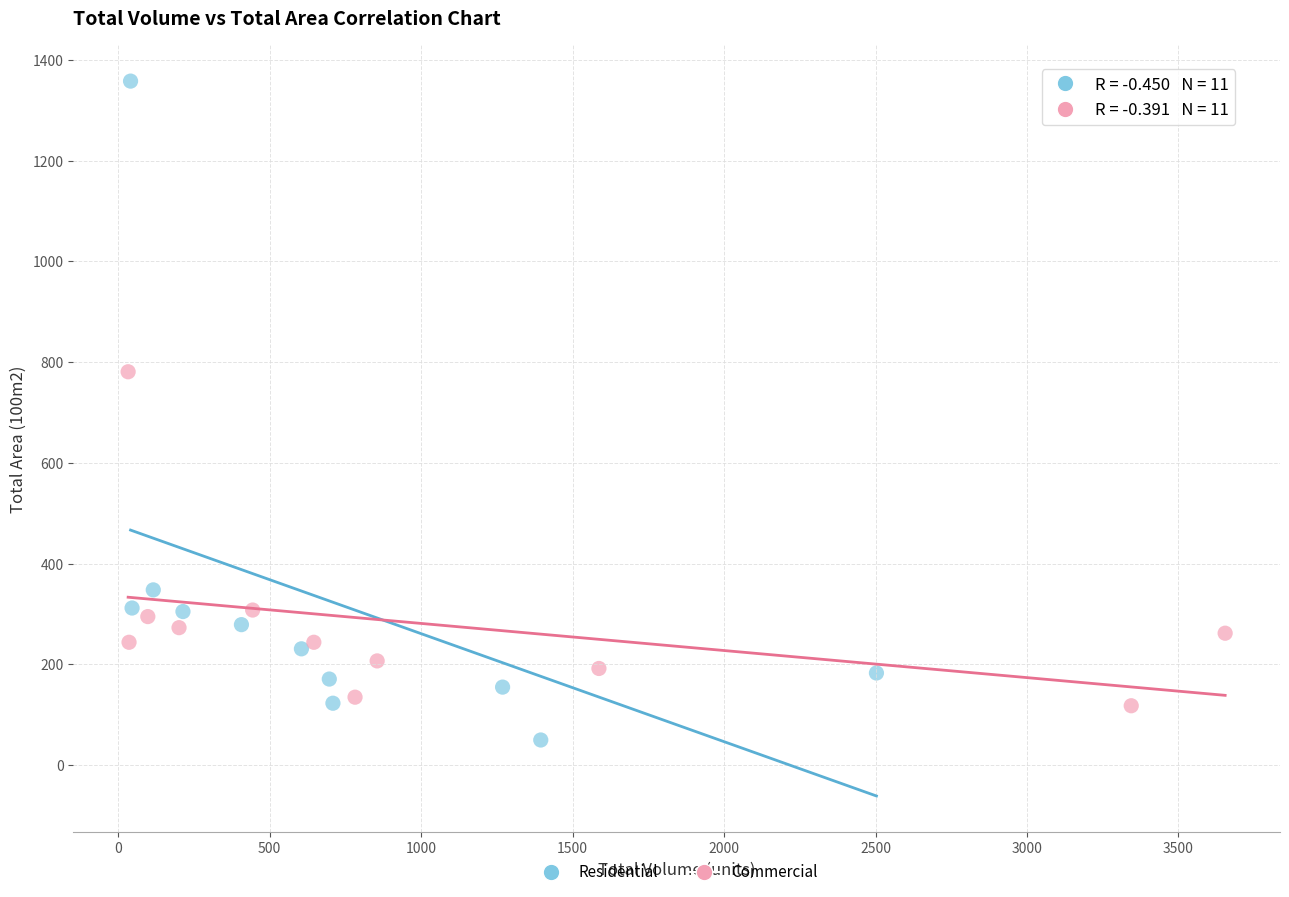

Which series has the largest Y range (max minus min)?

Residential